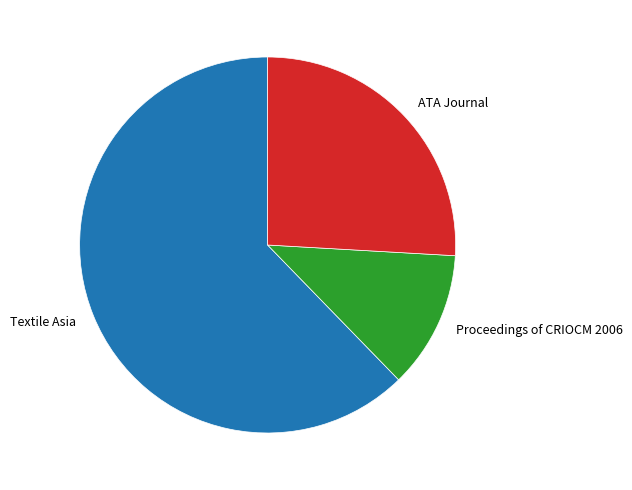

What is the ratio of the value at ATA Journal to the value at Proceedings of CRIOCM 2006?

2.2